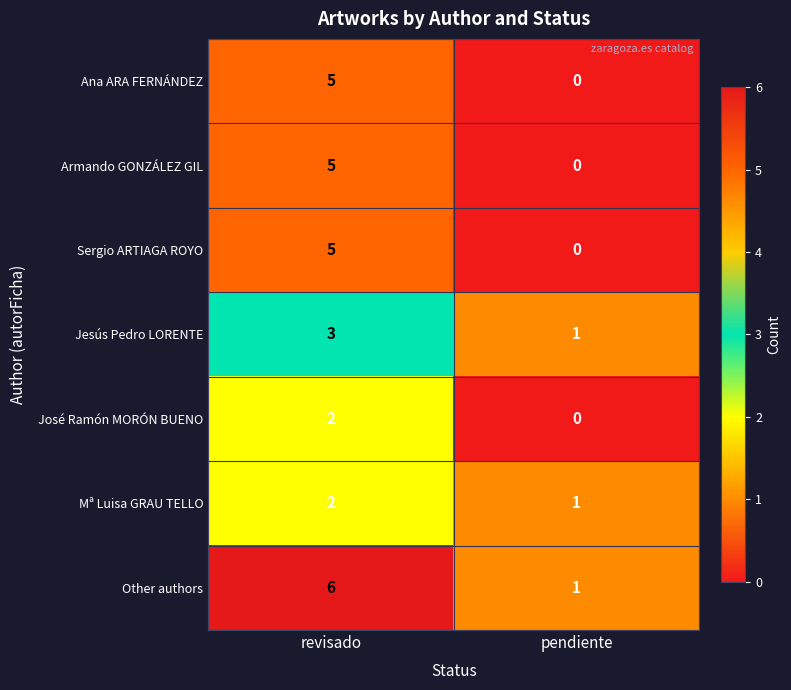

Where is Armando GONZÁLEZ GIL nearest to the value 2?

pendiente